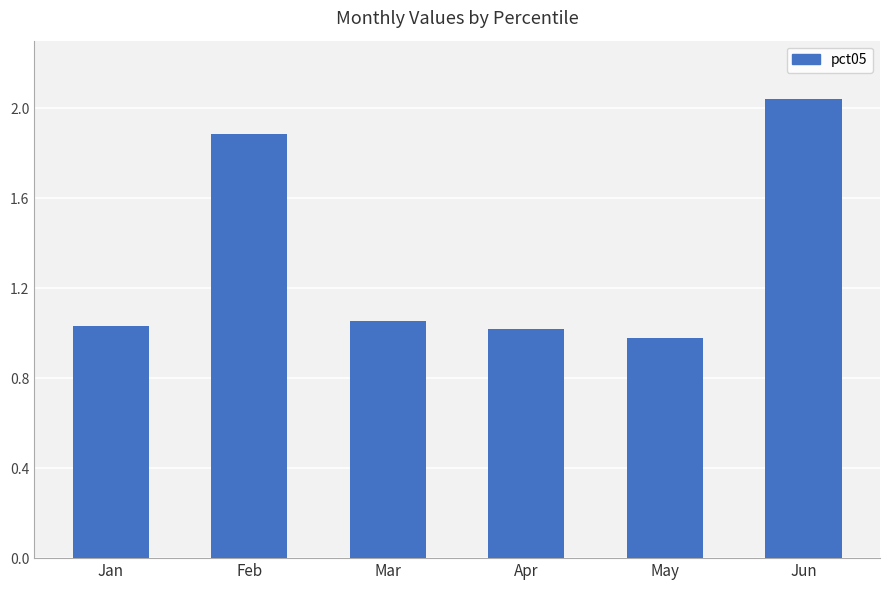

What is the approximate value at Feb?

1.9